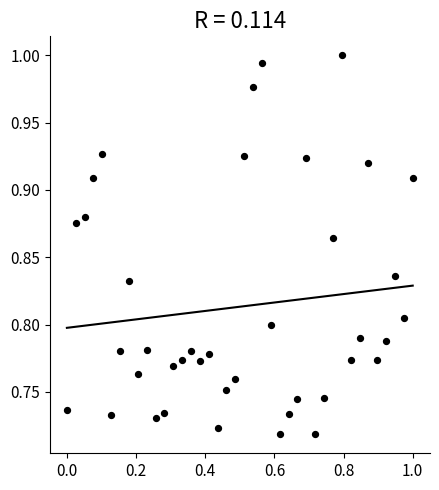

What is the range of Y values (max minus min)?

0.3